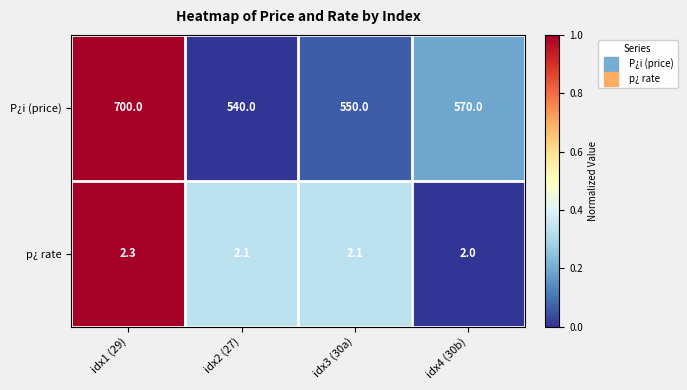

Reading left to right, what are all the values shown in this chart?

P¿i (price): 700.0	540.0	550.0	570.0
p¿ rate: 2.3	2.1	2.1	2.0